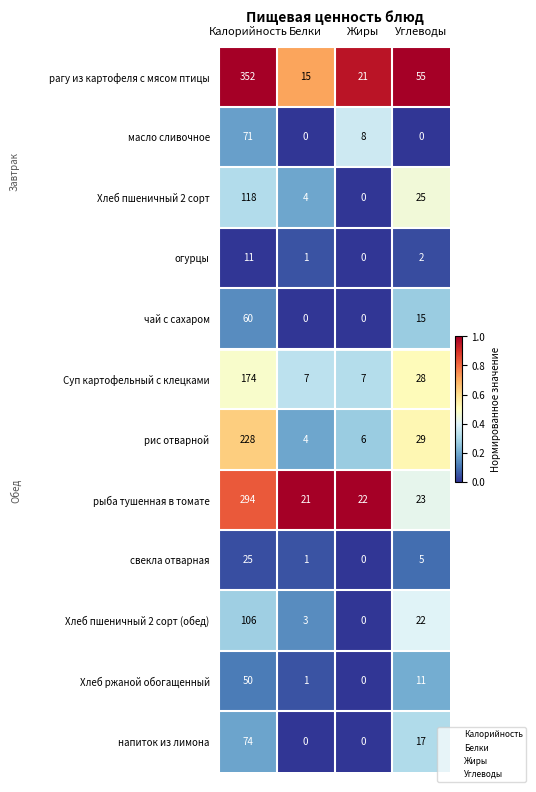

Rank the series by their maximum value, from lowest to highest.

огурцы, свекла отварная, Хлеб ржаной обогащенный, чай с сахаром, масло сливочное, напиток из лимона, Хлеб пшеничный 2 сорт (обед), Хлеб пшеничный 2 сорт, Суп картофельный с клецками, рис отварной, рыба тушенная в томате, рагу из картофеля с мясом птицы